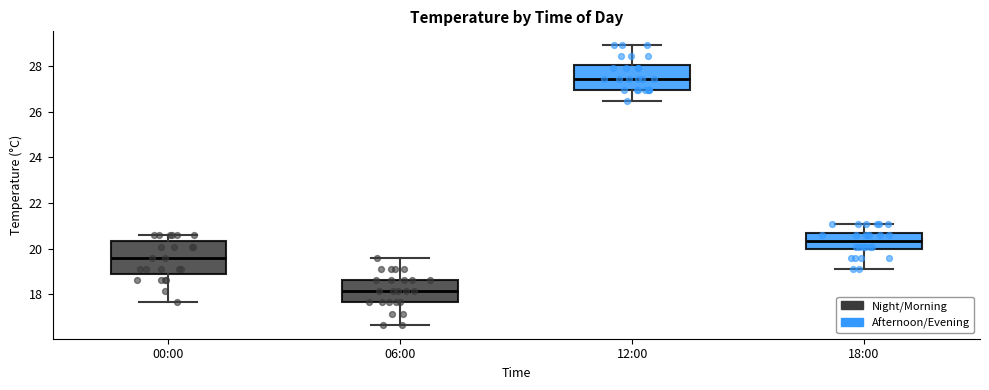

Reading left to right, transcribe this box plot: for each box, give where its median line is, the range the box spans, and where its two whiskers end, as read against the y-axis. The values are not printed on the chart, so give them approximately, as read against the axis.

00:00: median 19.6, box 18.8 to 20.4, whiskers 17.6 to 20.6
06:00: median 18.2, box 17.6 to 18.6, whiskers 16.6 to 19.6
12:00: median 27.4, box 27.0 to 28.0, whiskers 26.4 to 29.0
18:00: median 20.4, box 20.0 to 20.8, whiskers 19.2 to 21.0